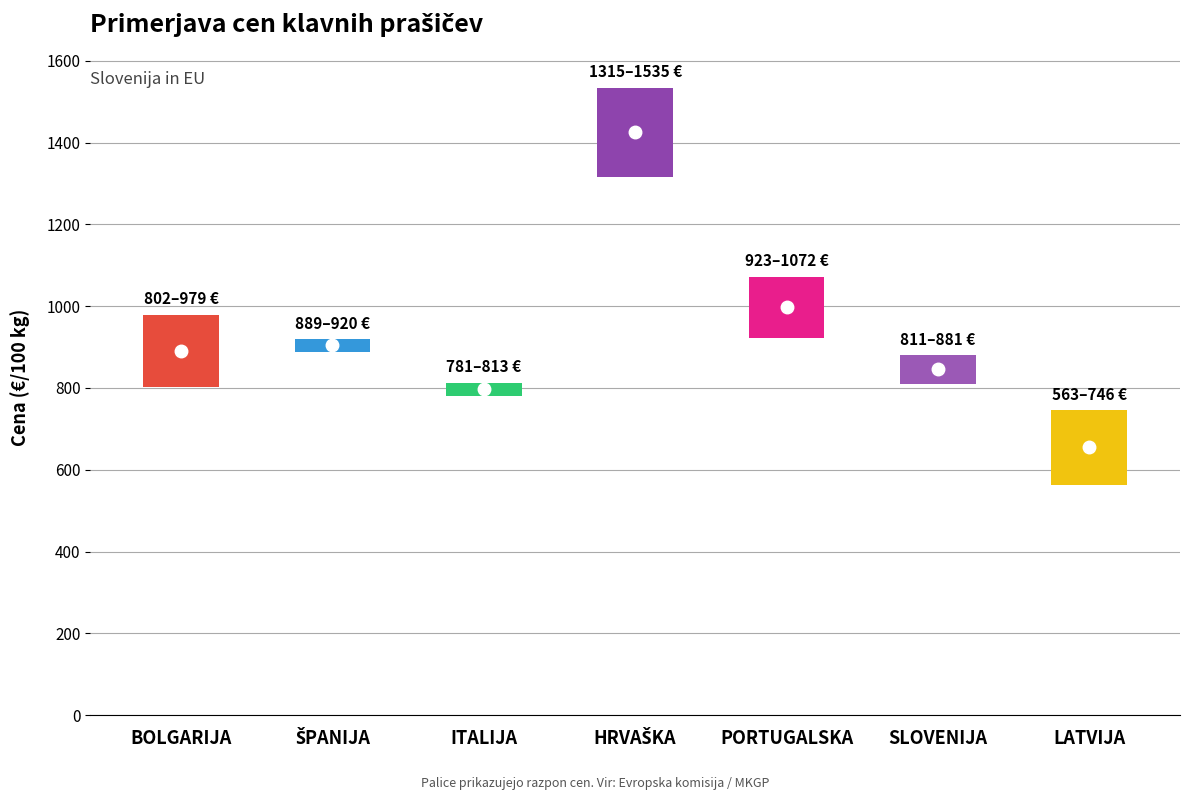

What is the difference between the values at PORTUGALSKA and ITALIJA?

200.7